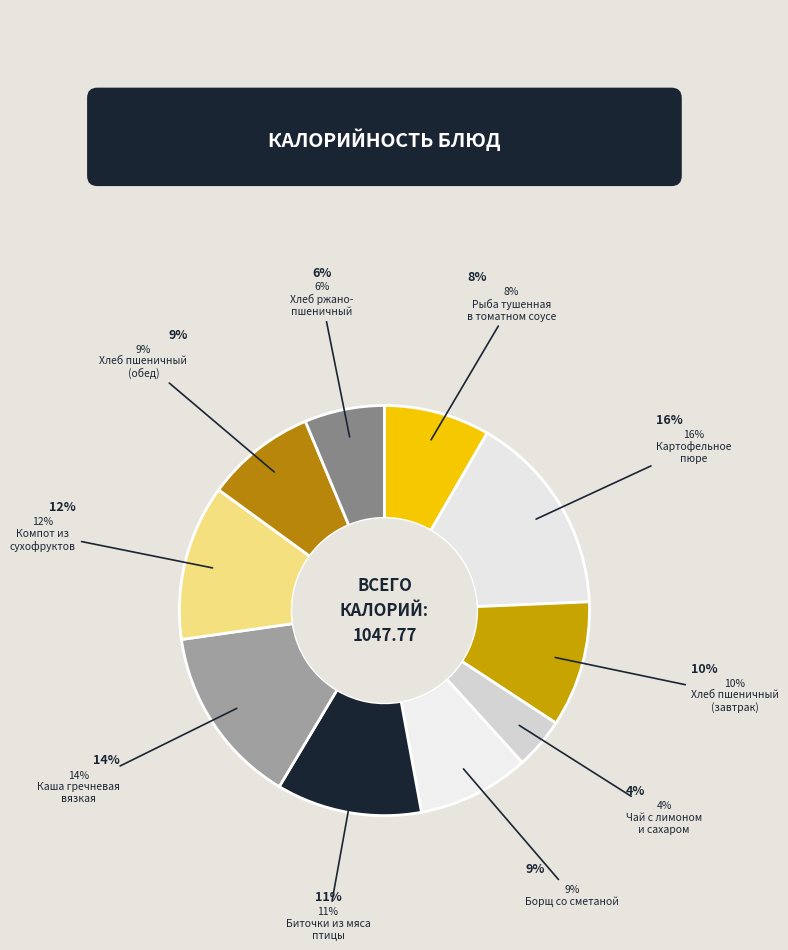

Is there a majority slice in this chart?

No